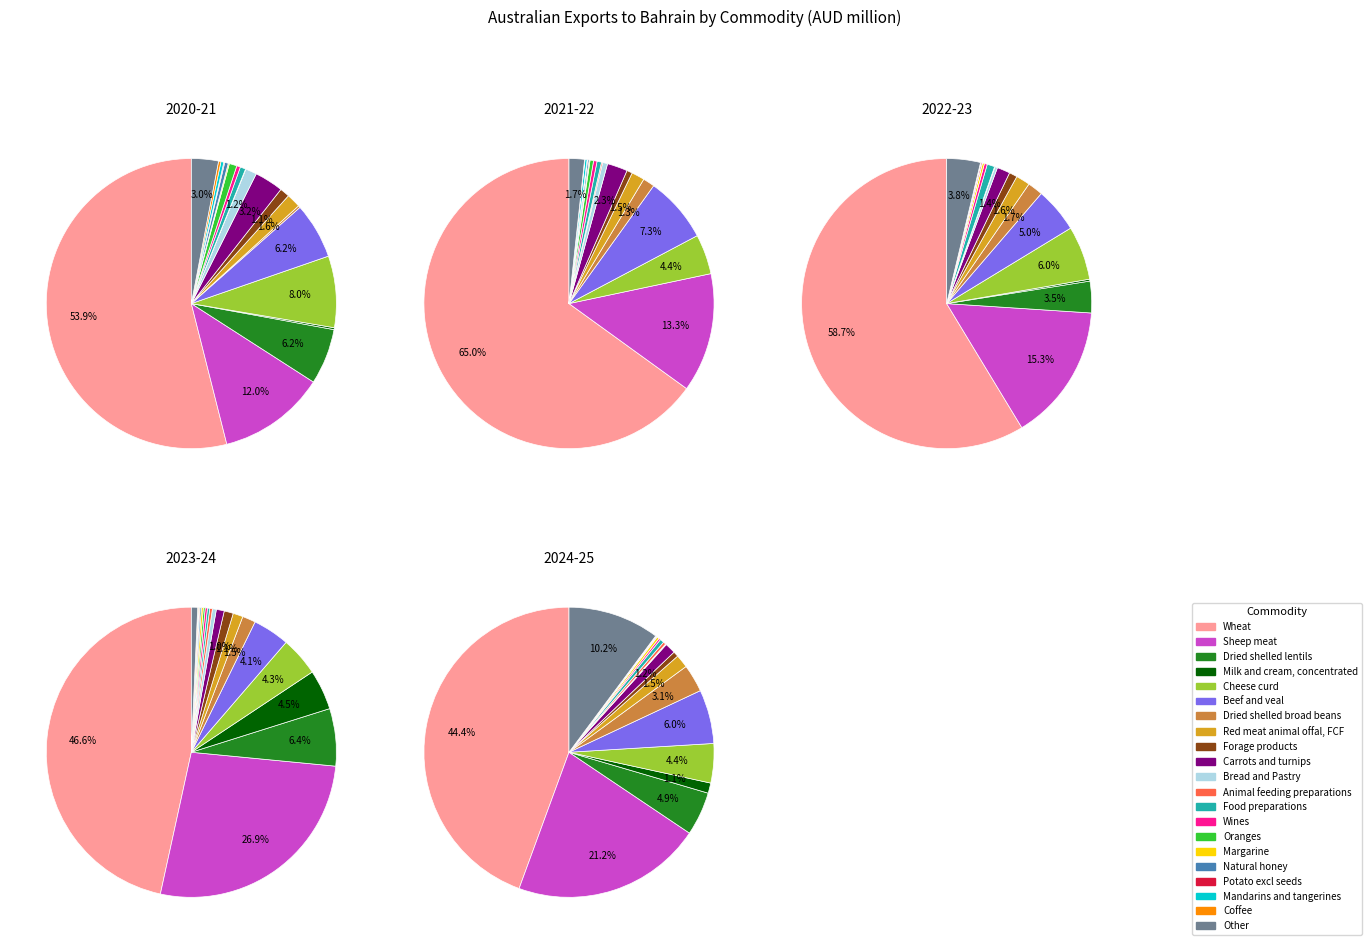

Which slice is the largest?

Wheat